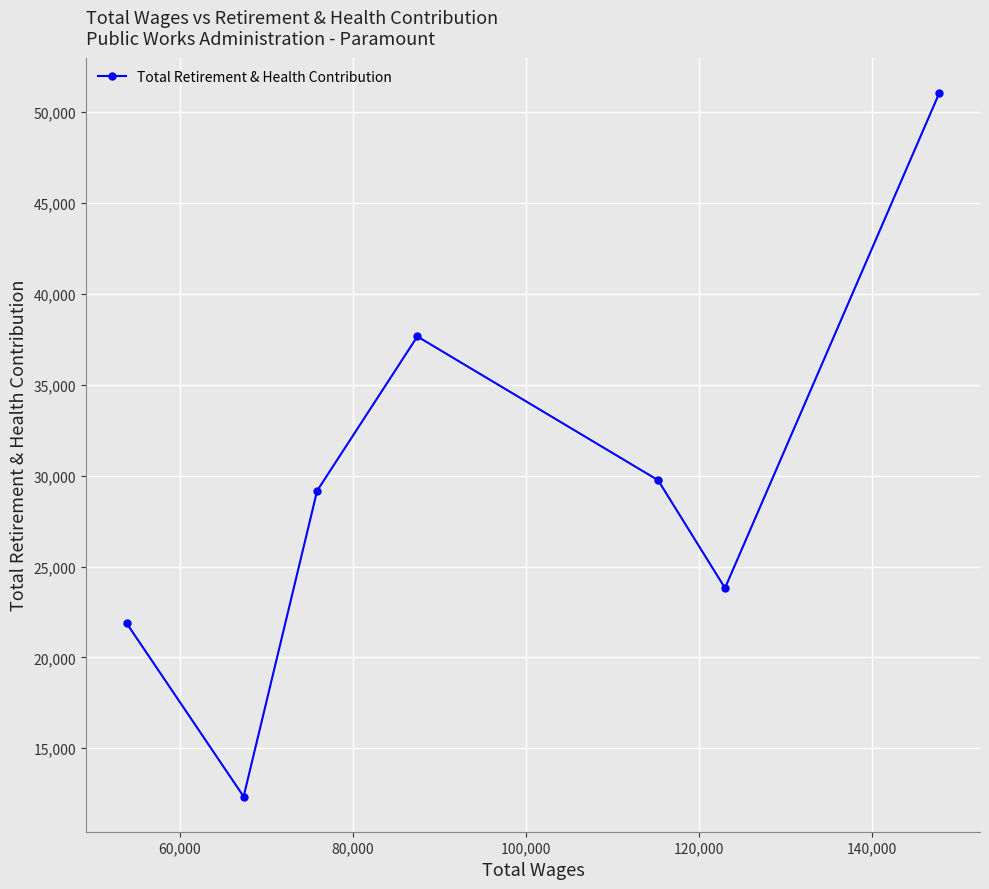

What is the average value?

29384